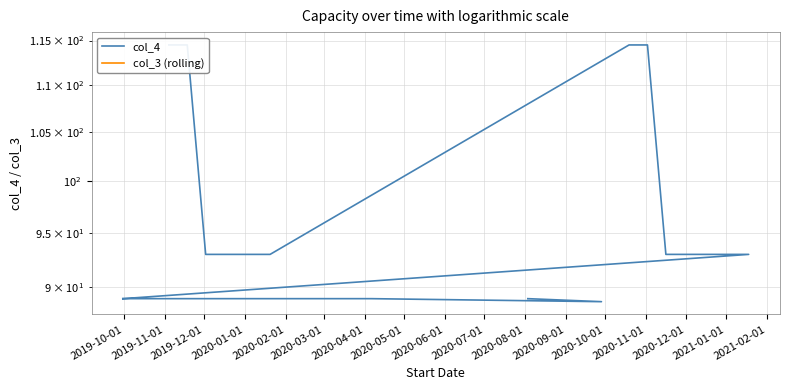

Rank the series by their maximum value, from highest to lowest.

col_4, col_3 (rolling)